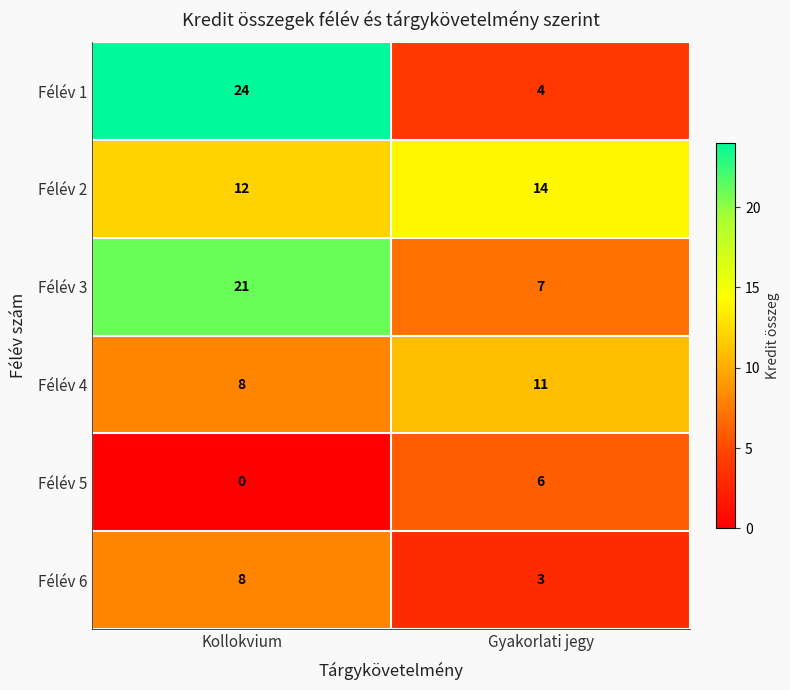

What is the spread (max minus min) of values at Gyakorlati jegy?

11